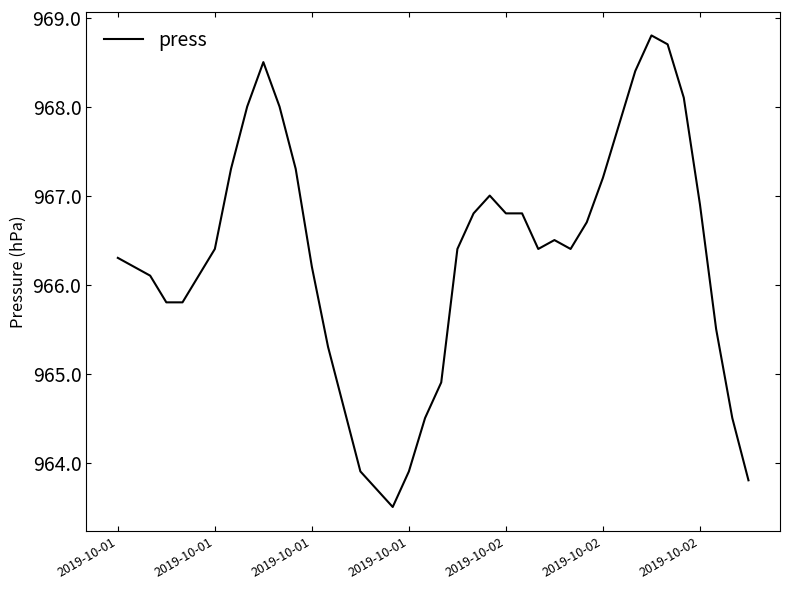

What is the difference between the maximum and minimum values?

5.3